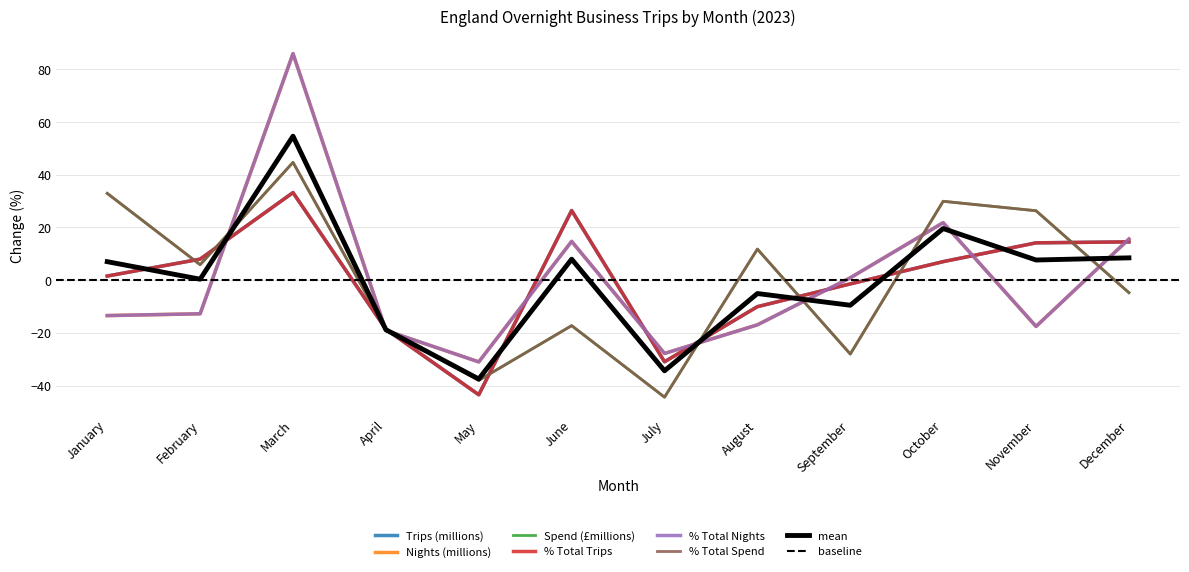

Which series has the largest total across all categories?

% Total Trips